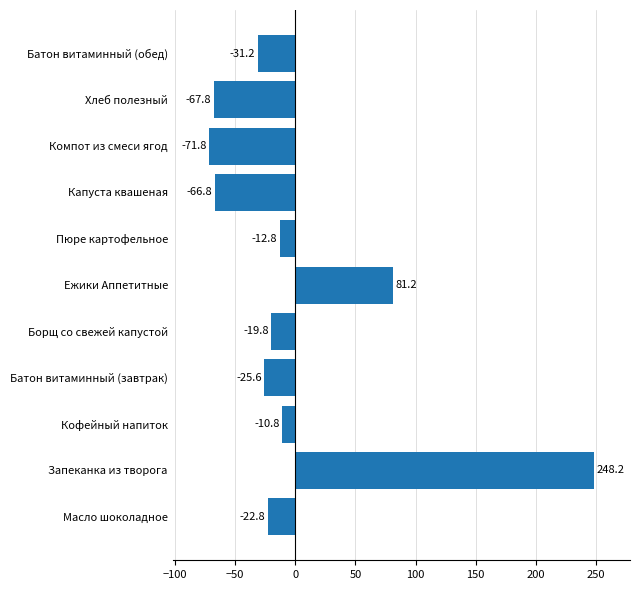

Reading bottom to top, list all the values displayed in this chart.

-22.8	248.2	-10.8	-25.6	-19.8	81.2	-12.8	-66.8	-71.8	-67.8	-31.2